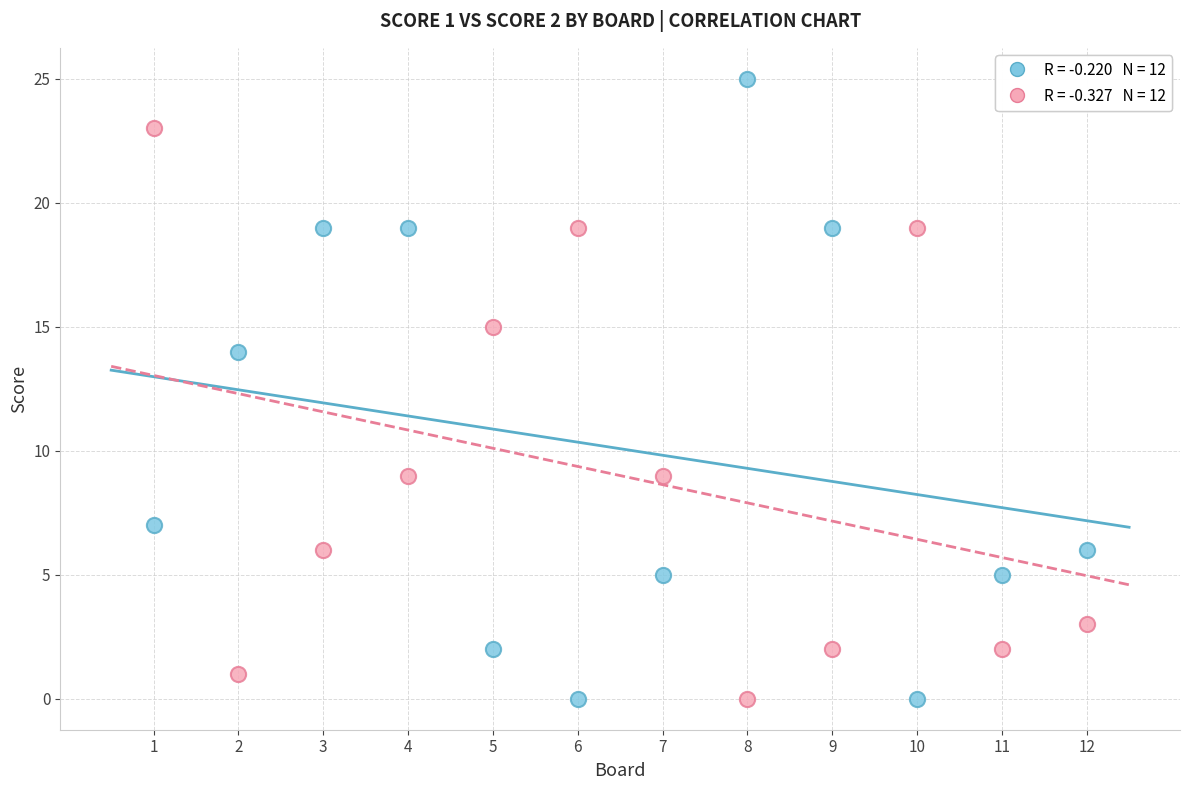

Across all data points, what is the range of Y values (max minus min)?

25